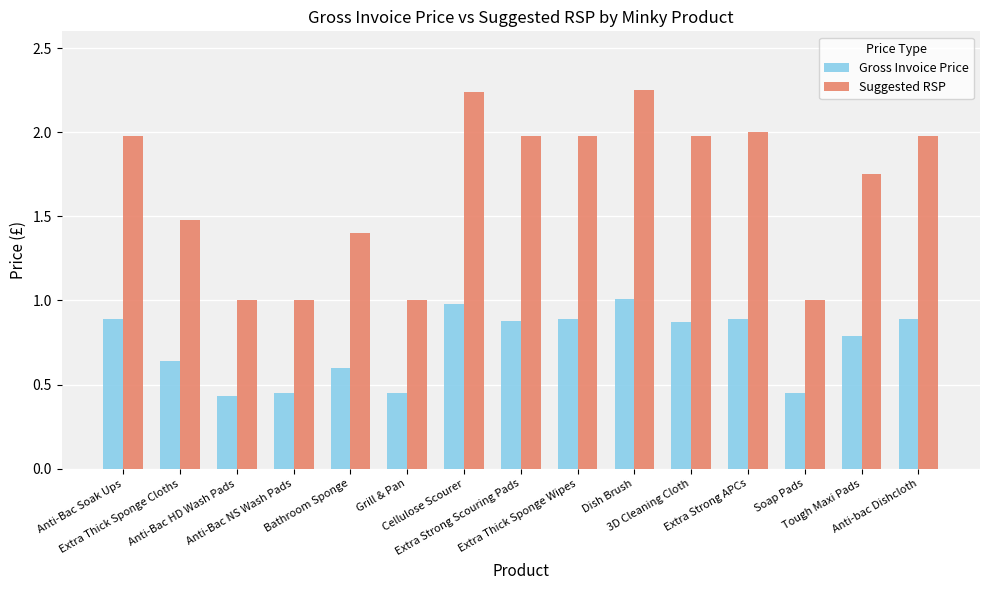

At how many categories does at least one series exceed 0?

15